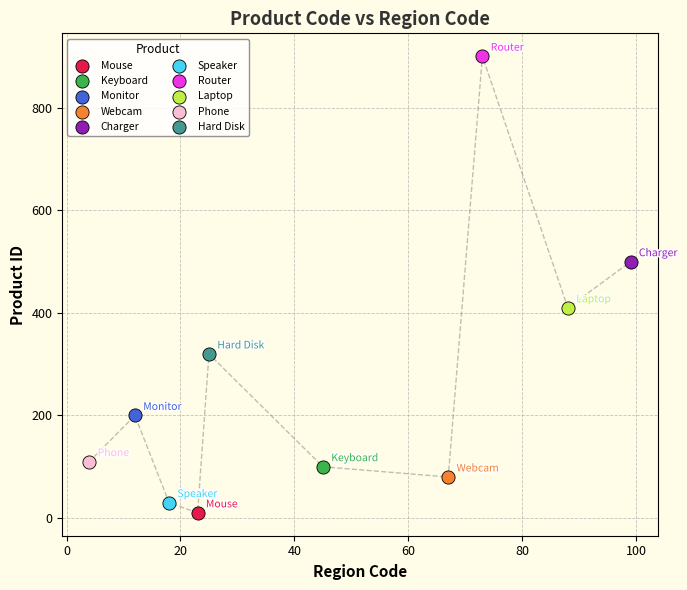

Which series reaches the minimum Y coordinate?

Mouse